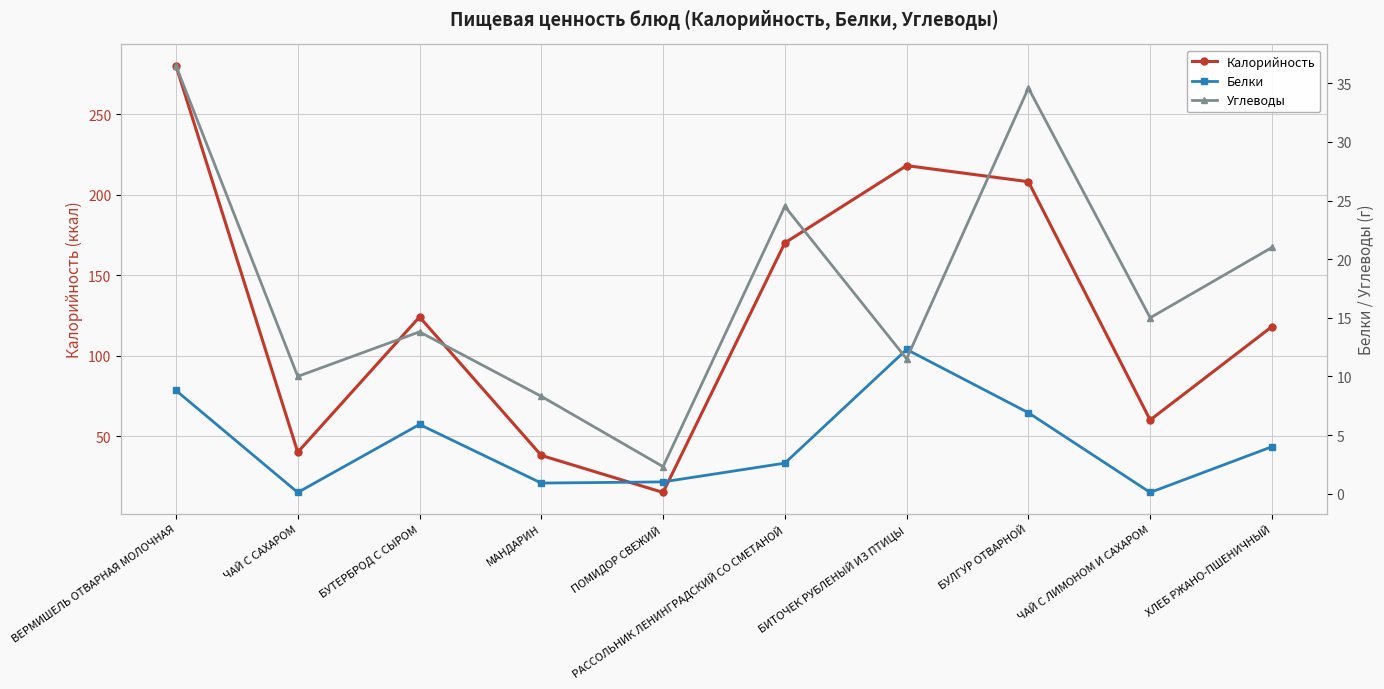

What is the lowest value of the Калорийность series?

15